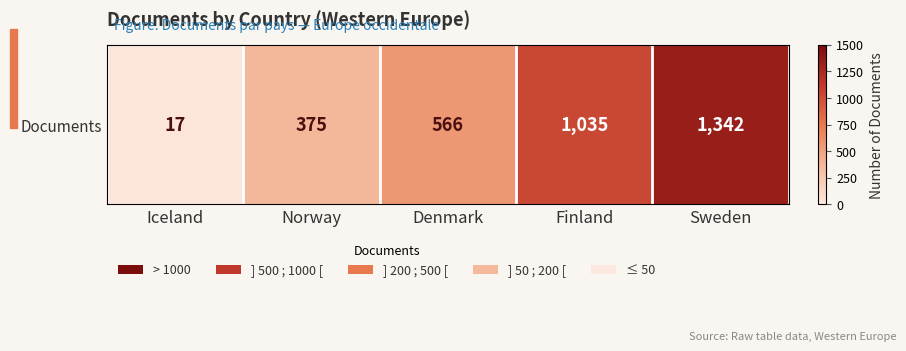

What is the minimum value shown in the chart?

17